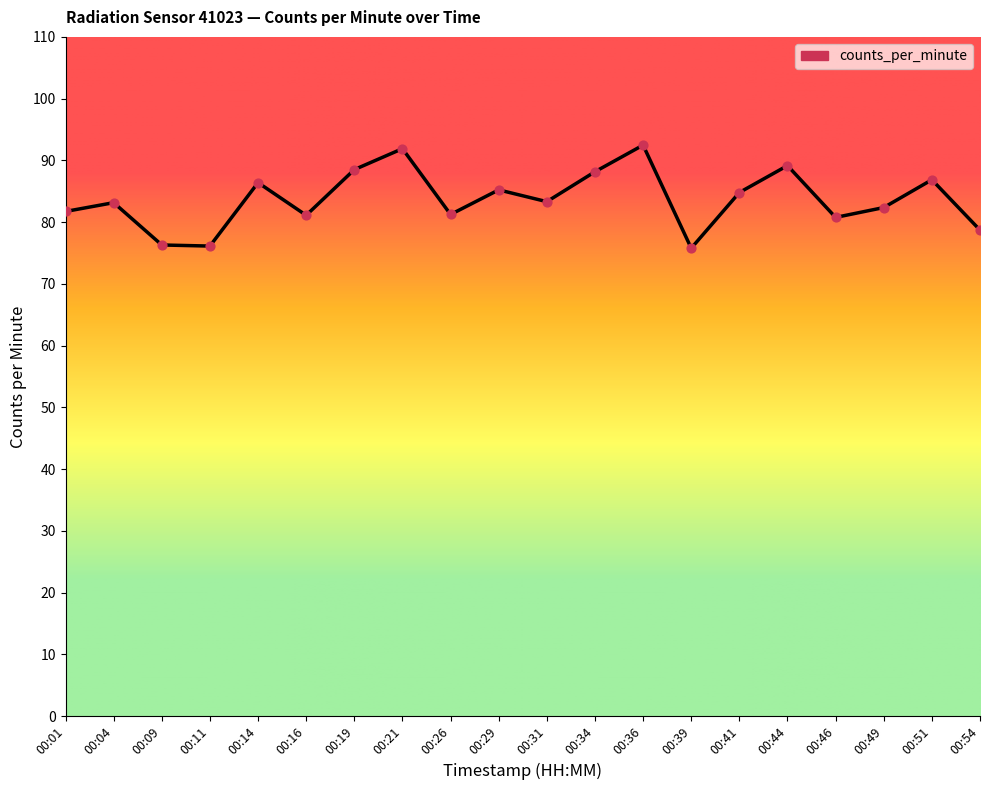

Which has a higher value, 00:04 or 00:21?

00:21